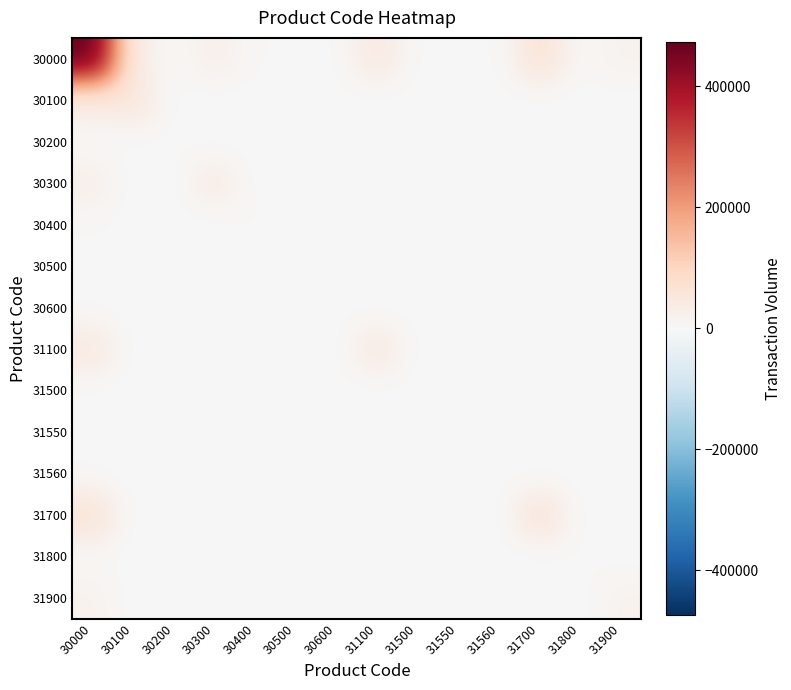

List the series in order of their peak value, highest first.

30000, 31700, 30100, 31100, 30300, 31900, 30400, 31800, 30200, 31550, 30600, 31560, 31500, 30500